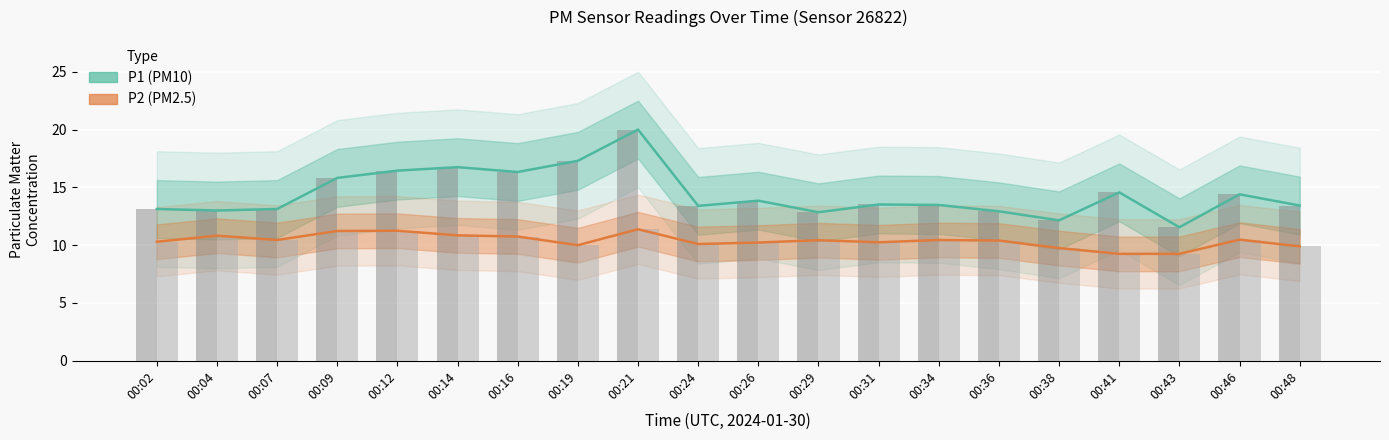

List the series in order of their peak value, highest first.

P1, P2